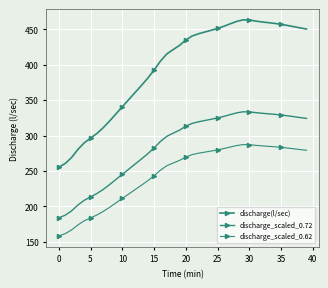

How many categories are shown in the chart?

40